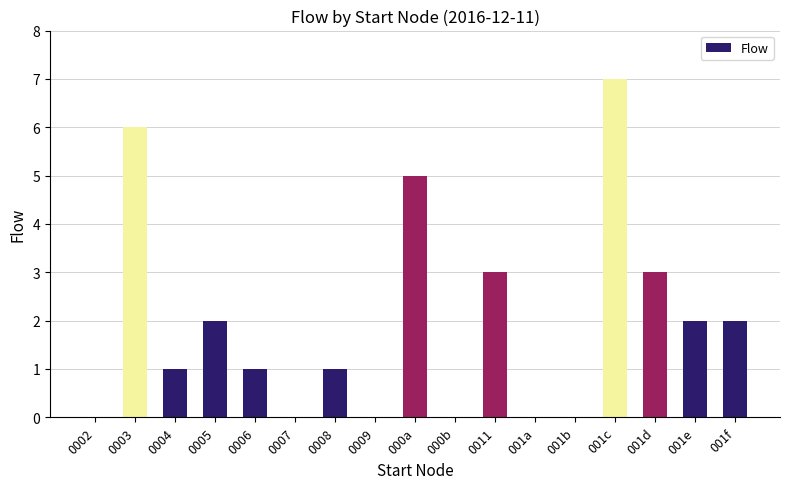

The chart shows a value of 0 at 001b. True or false?

True